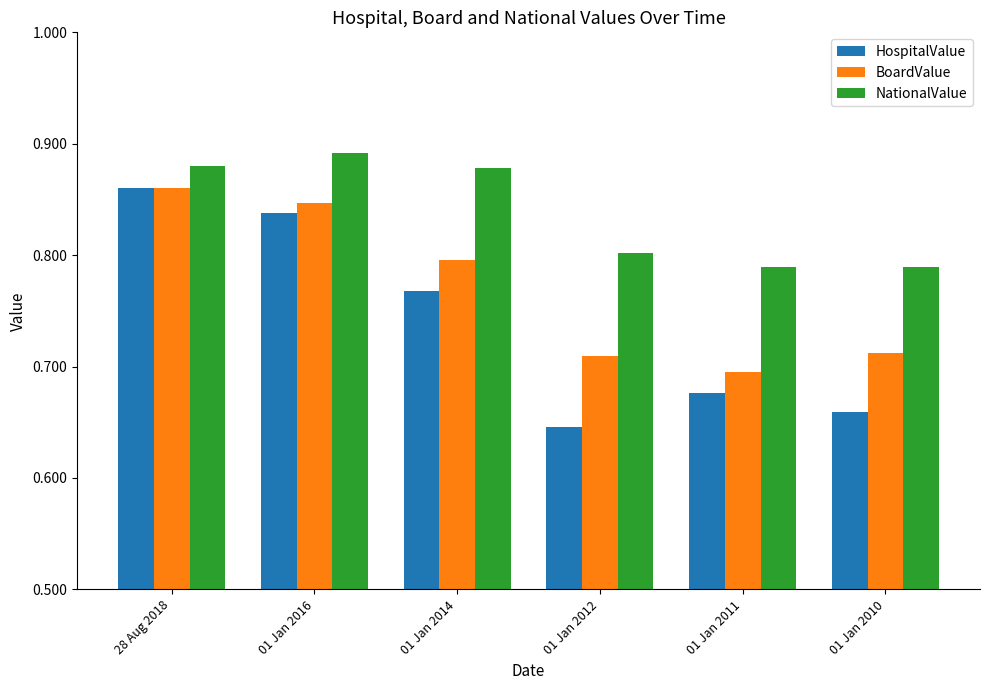

Is the value of BoardValue at 01 Jan 2012 greater than the value of HospitalValue at 01 Jan 2011?

Yes